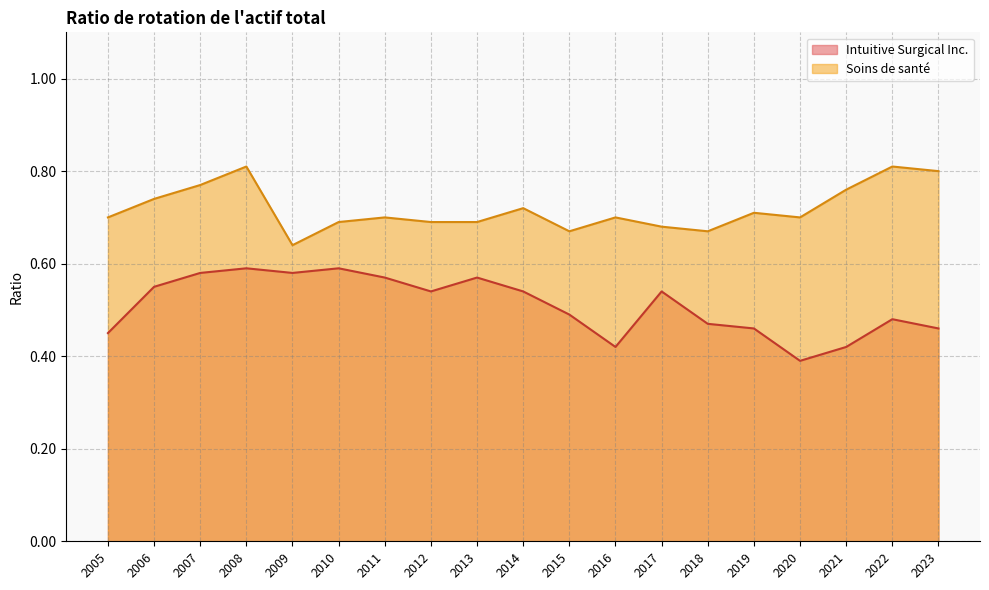

What is the lowest value of the Soins de santé series?

0.6